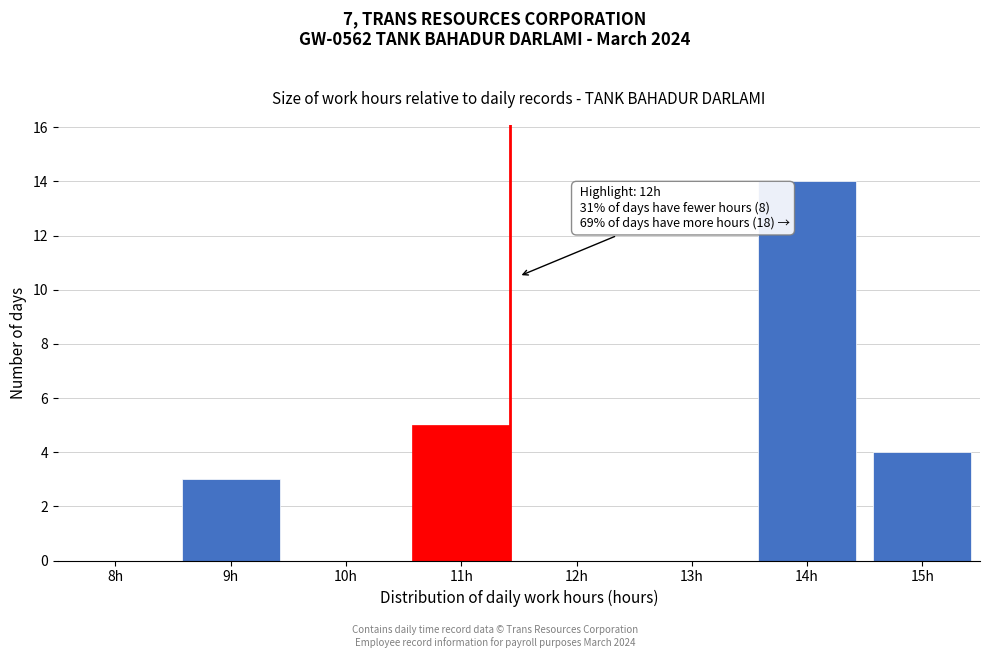

Reading left to right, list all the values displayed in this chart.

8h=0	9h=3	10h=0	11h=5	12h=0	13h=0	14h=14	15h=4